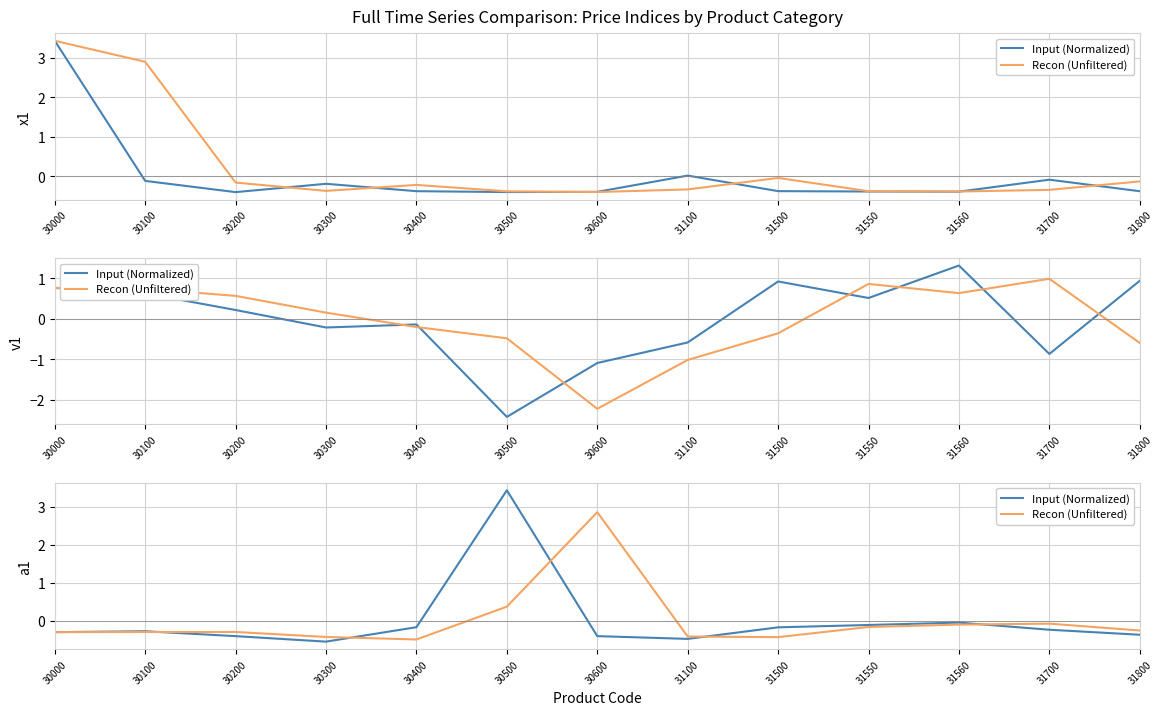

How many lines are shown in the chart?

2